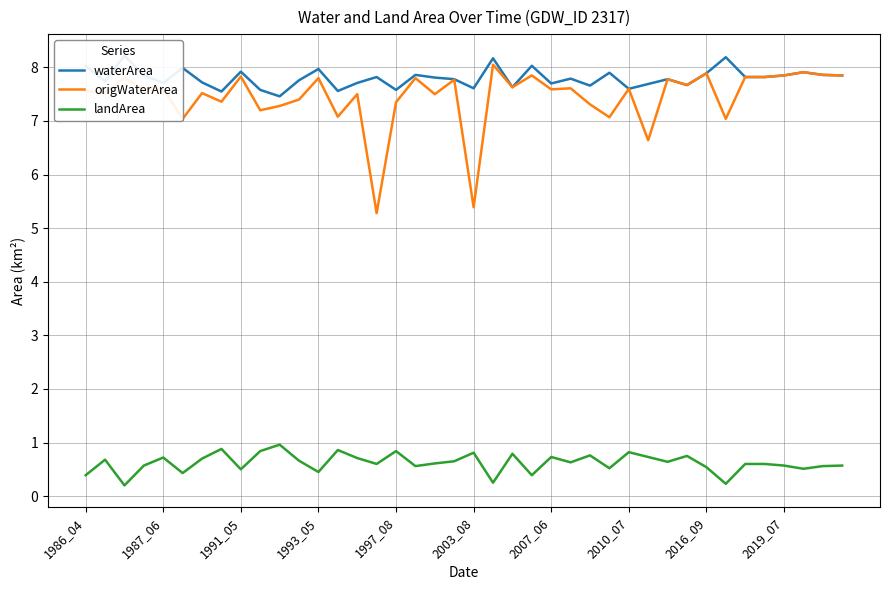

Rank the series at 39 from lowest to highest value.

landArea, waterArea, origWaterArea